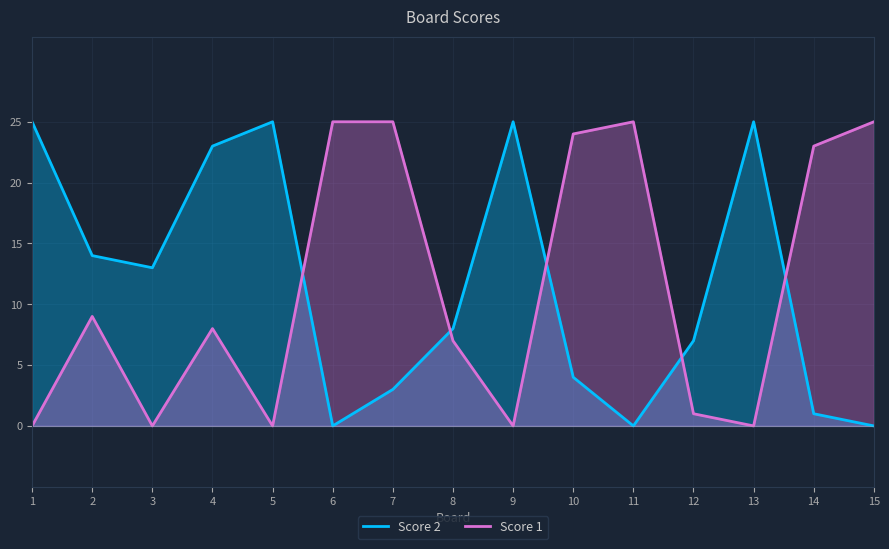

What is the spread (max minus min) of values at 8?

1